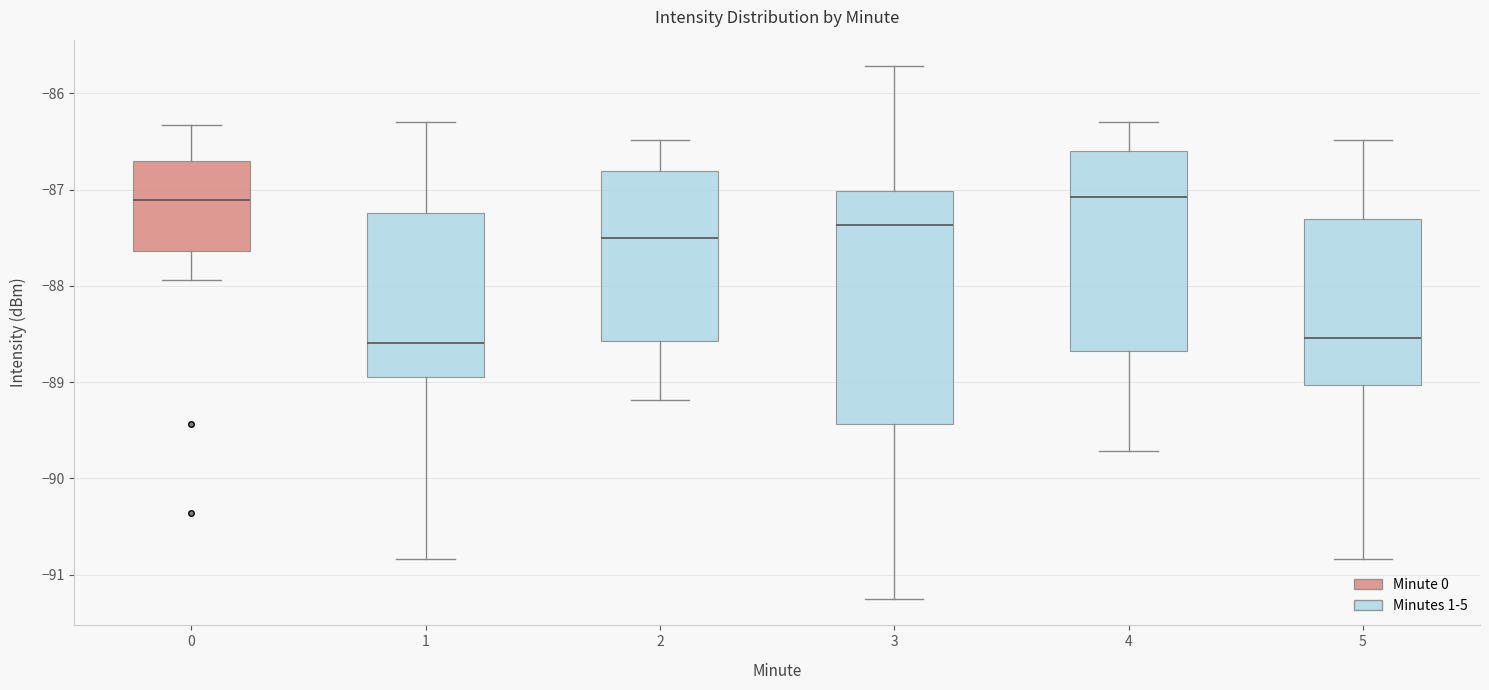

Reading left to right, transcribe this box plot: for each box, give where its median line is, the range the box spans, and where its two whiskers end, as read against the y-axis. The values are not printed on the chart, so give them approximately, as read against the axis.

0: median -87.1, box -87.6 to -86.7, whiskers -87.9 to -86.3
1: median -88.6, box -88.9 to -87.2, whiskers -90.8 to -86.3
2: median -87.5, box -88.6 to -86.8, whiskers -89.2 to -86.5
3: median -87.4, box -89.4 to -87.0, whiskers -91.2 to -85.7
4: median -87.1, box -88.7 to -86.6, whiskers -89.7 to -86.3
5: median -88.5, box -89.0 to -87.3, whiskers -90.8 to -86.5